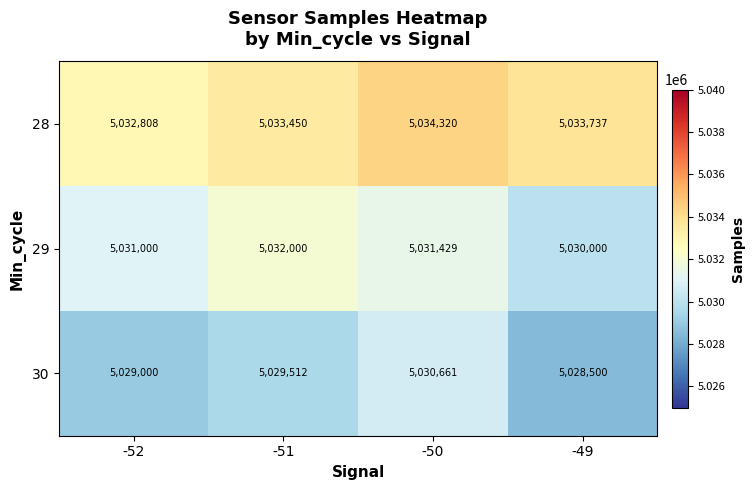

Reading left to right, list all the values displayed in this chart.

28: -52=5032808	-51=5033450	-50=5034320	-49=5033737
29: -52=5031000	-51=5032000	-50=5031429	-49=5030000
30: -52=5029000	-51=5029512	-50=5030661	-49=5028500